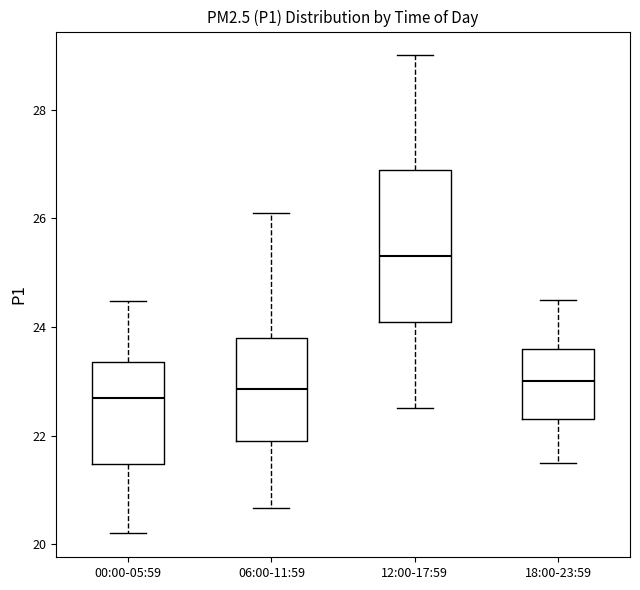

Reading left to right, read every box against the y-axis: the position of its median line, the range the box covers, and the ends of its whiskers. The values are not printed on the chart, so give them approximately, as read against the axis.

00:00-05:59: median 22.8, box 21.4 to 23.4, whiskers 20.2 to 24.4
06:00-11:59: median 22.8, box 22.0 to 23.8, whiskers 20.6 to 26.2
12:00-17:59: median 25.4, box 24.2 to 27.0, whiskers 22.6 to 29.0
18:00-23:59: median 23.0, box 22.4 to 23.6, whiskers 21.6 to 24.6